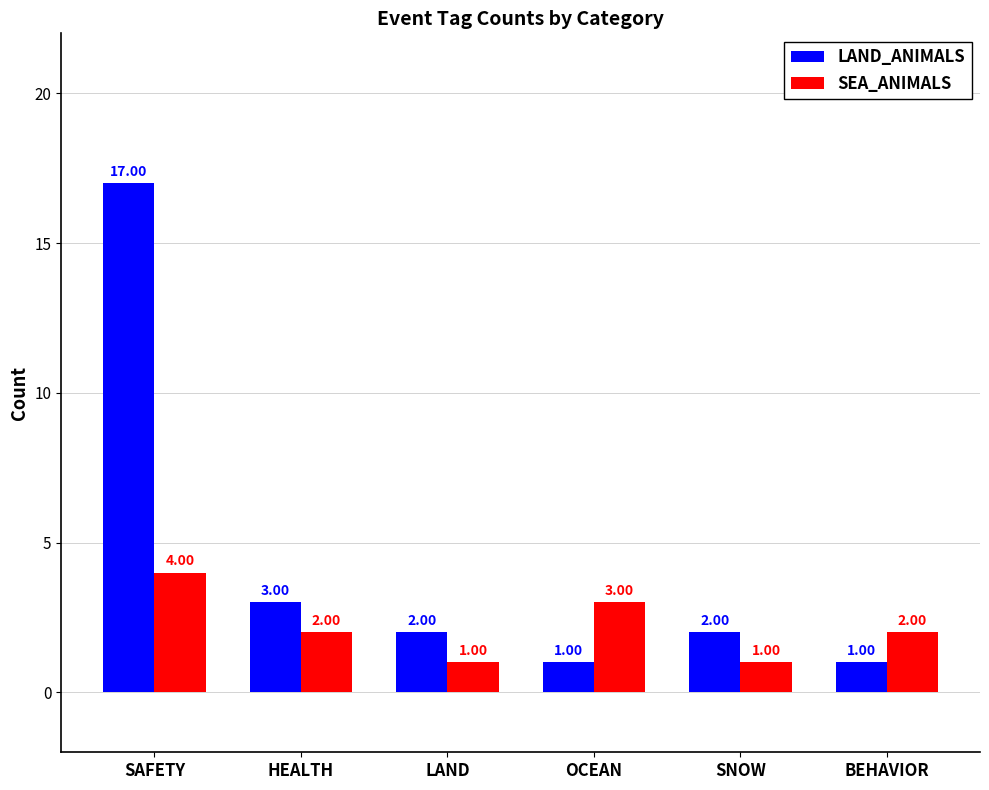

Are the bars horizontal?

No